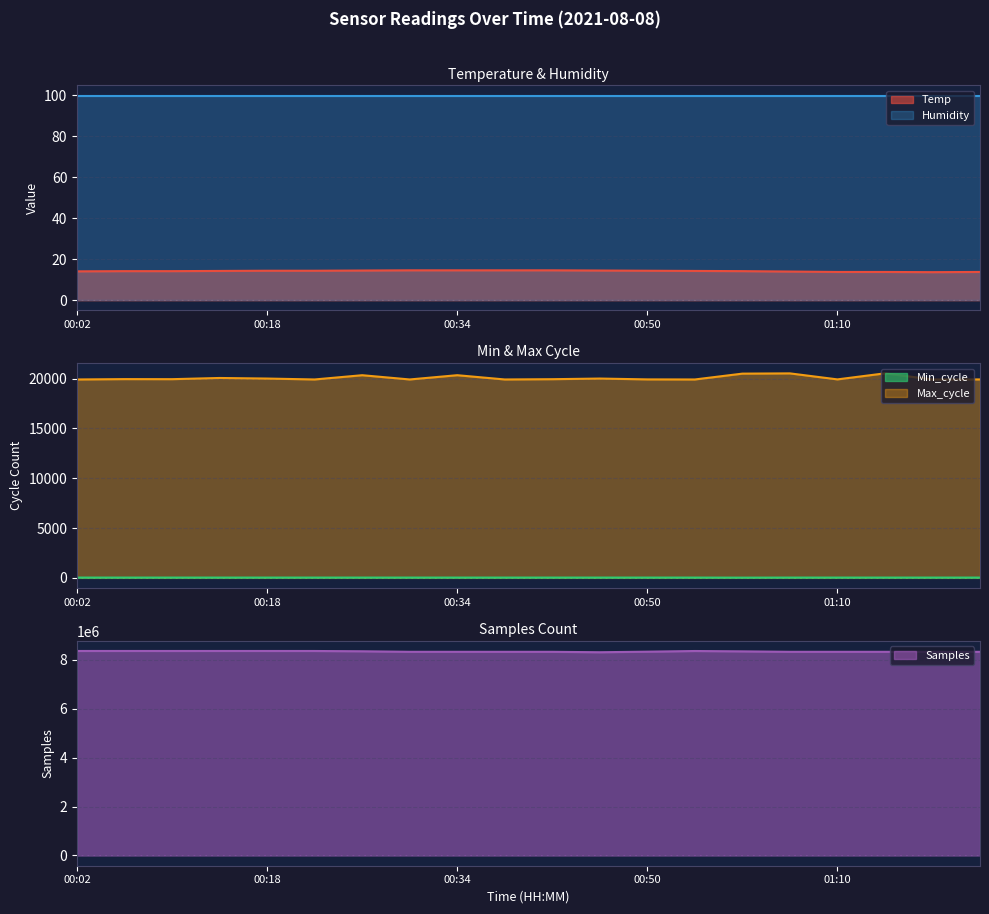

How many values in the Max_cycle series are below 19934?

10